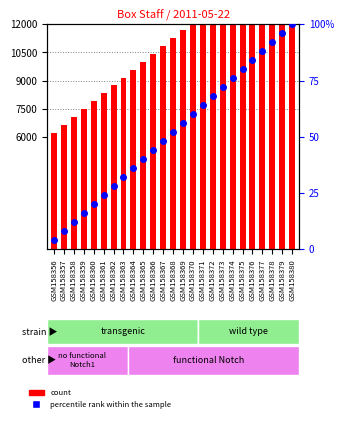

What are all the series names shown in the legend?

count, percentile rank within the sample